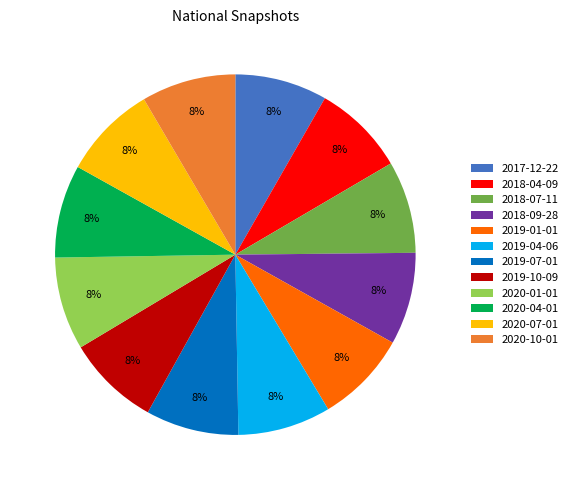

Does 2018-07-11 represent more than half of the total?

No